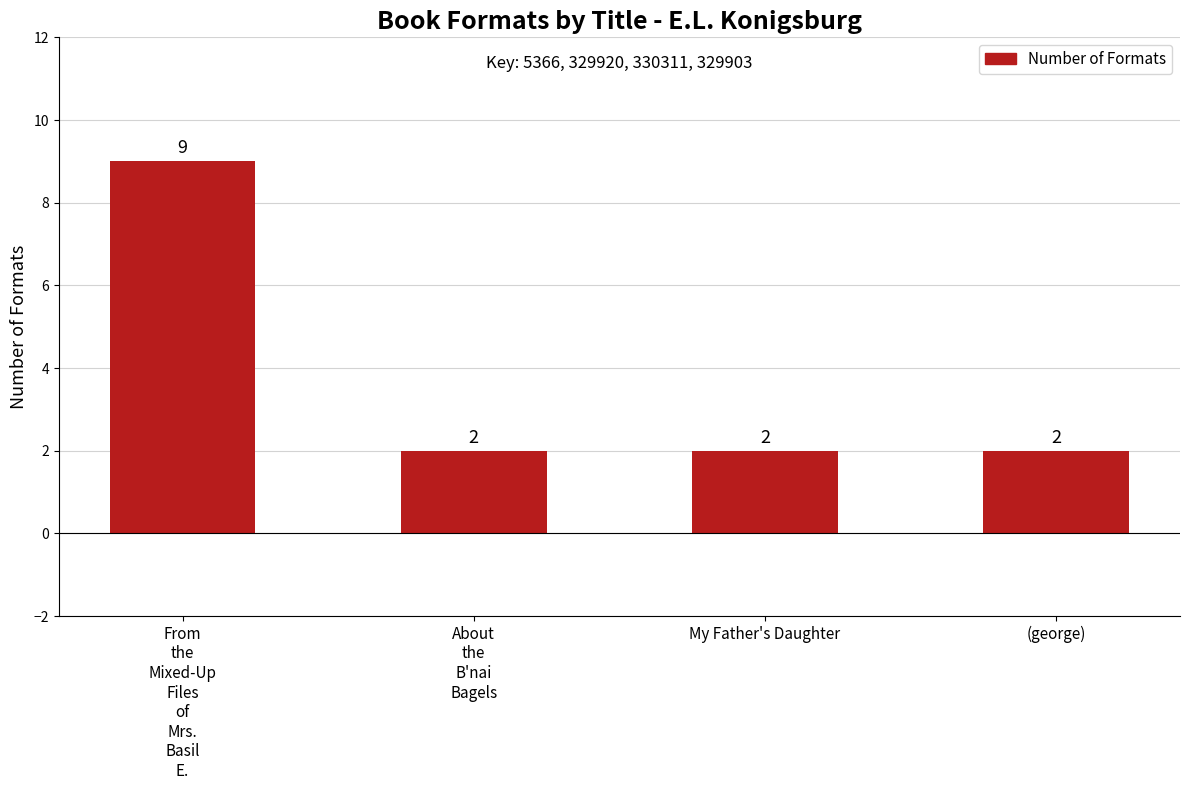

What is the smallest value displayed?

2